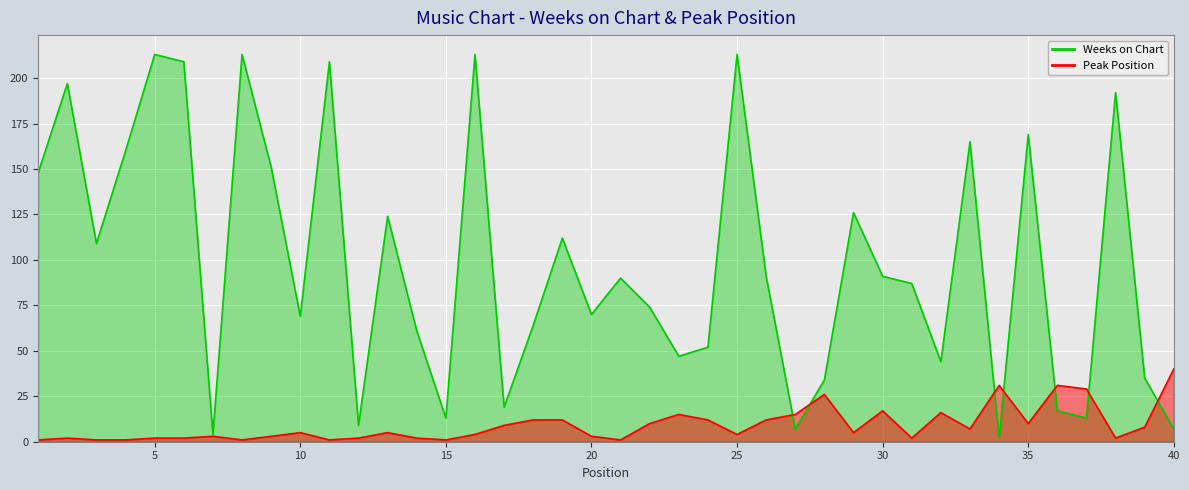

What is the value of the Weeks on Chart point at the 38th from the left?

192